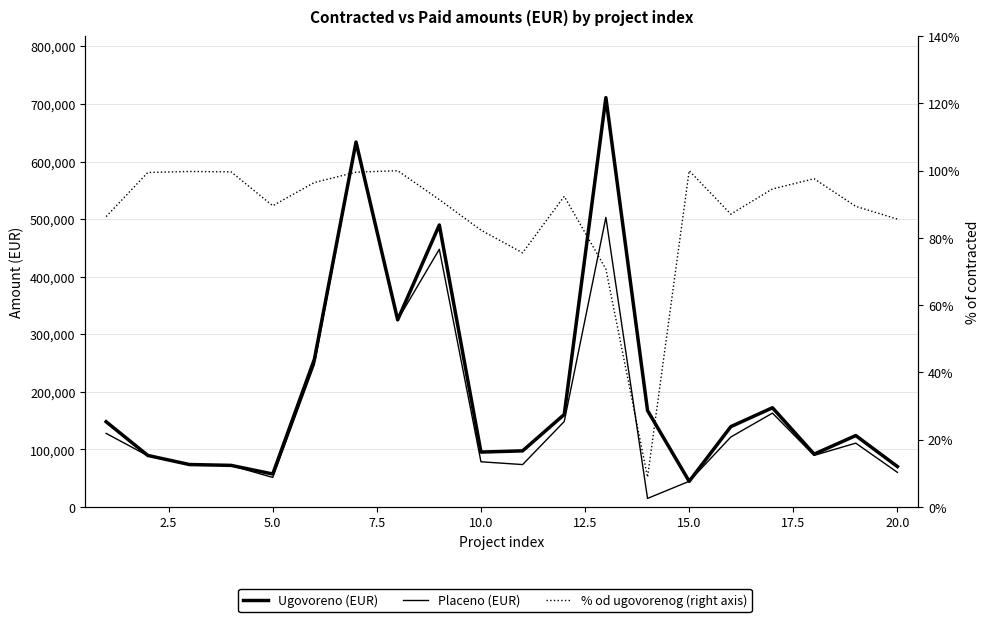

True or false: % od ugovorenog (right axis) has more than 2 interior local peaks.

True